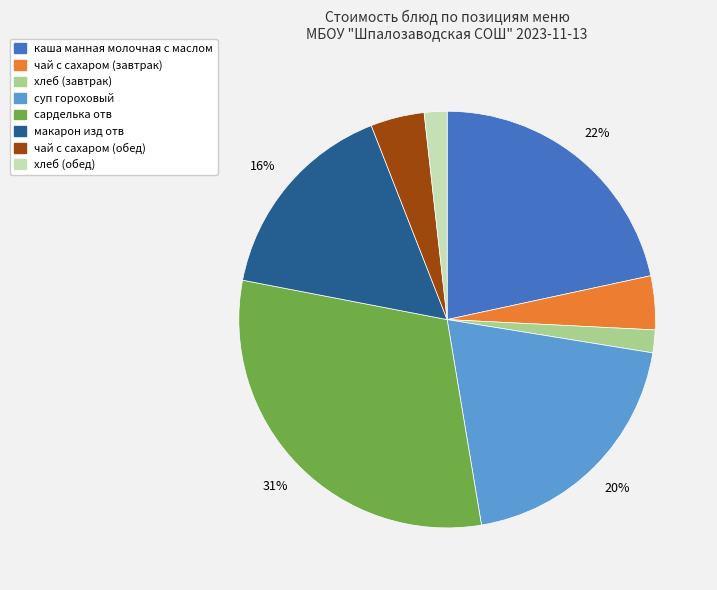

Is there a majority slice in this chart?

No